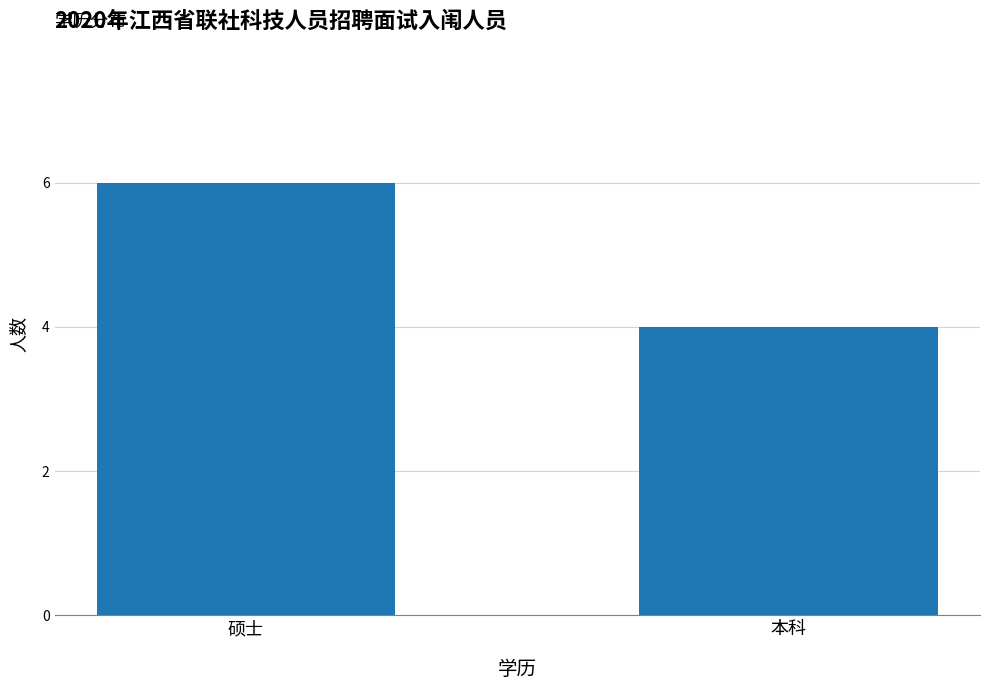

Reading left to right, list all the values displayed in this chart.

6	4